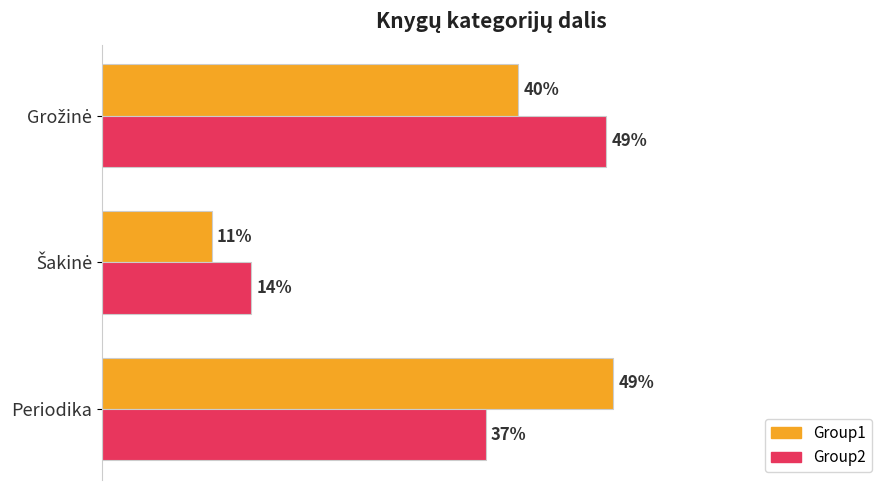

What are all the series names shown in the legend?

Group1, Group2